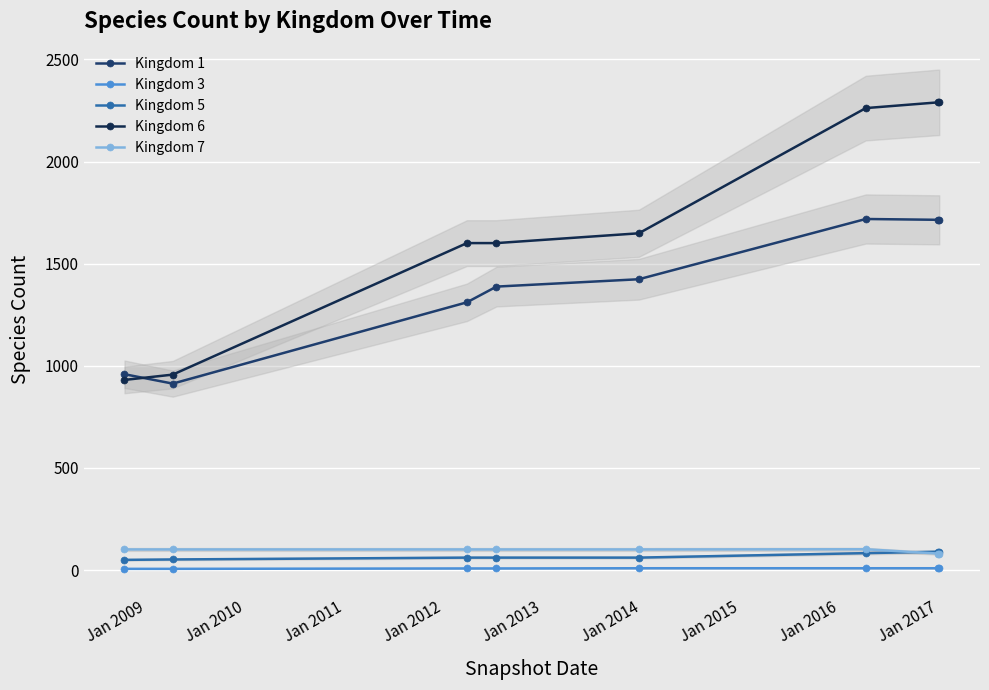

Does the chart display data point markers on the line(s)?

Yes